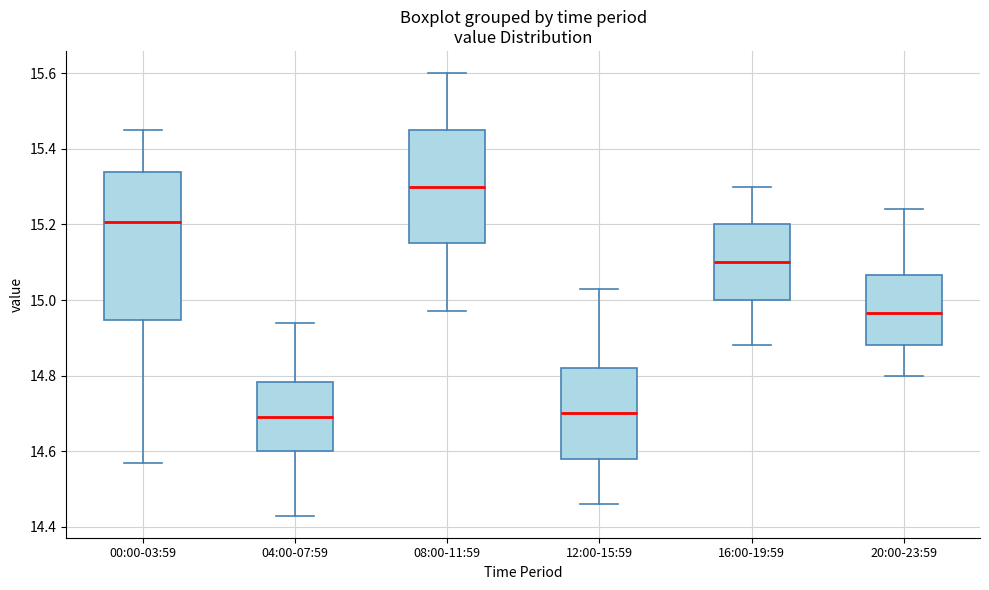

Where does the median line of the box for 04:00-07:59 sit on the y-axis? The values are not printed on the chart, so give them approximately, as read against the axis.

14.70